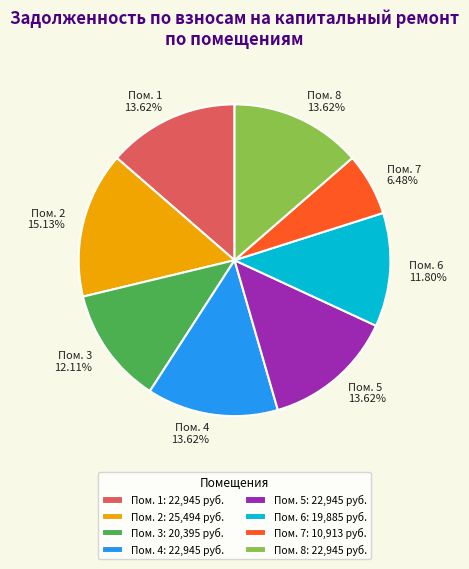

Does Пом. 7: 10,913 руб. represent more than half of the total?

No